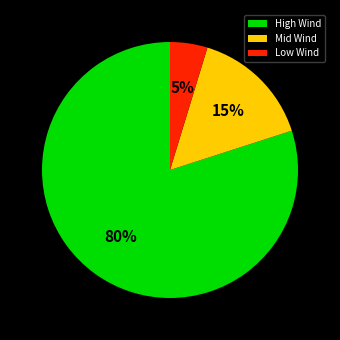

Do High Wind and Low Wind together represent more than half of the pie?

Yes